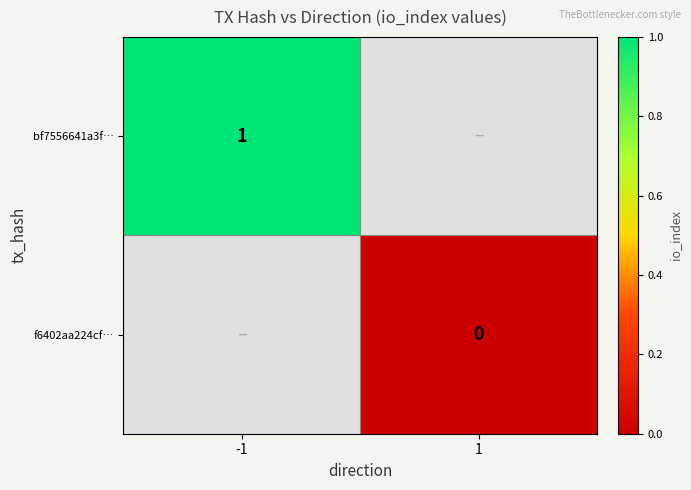

At which label does bf7556641a3f… reach its minimum?

-1